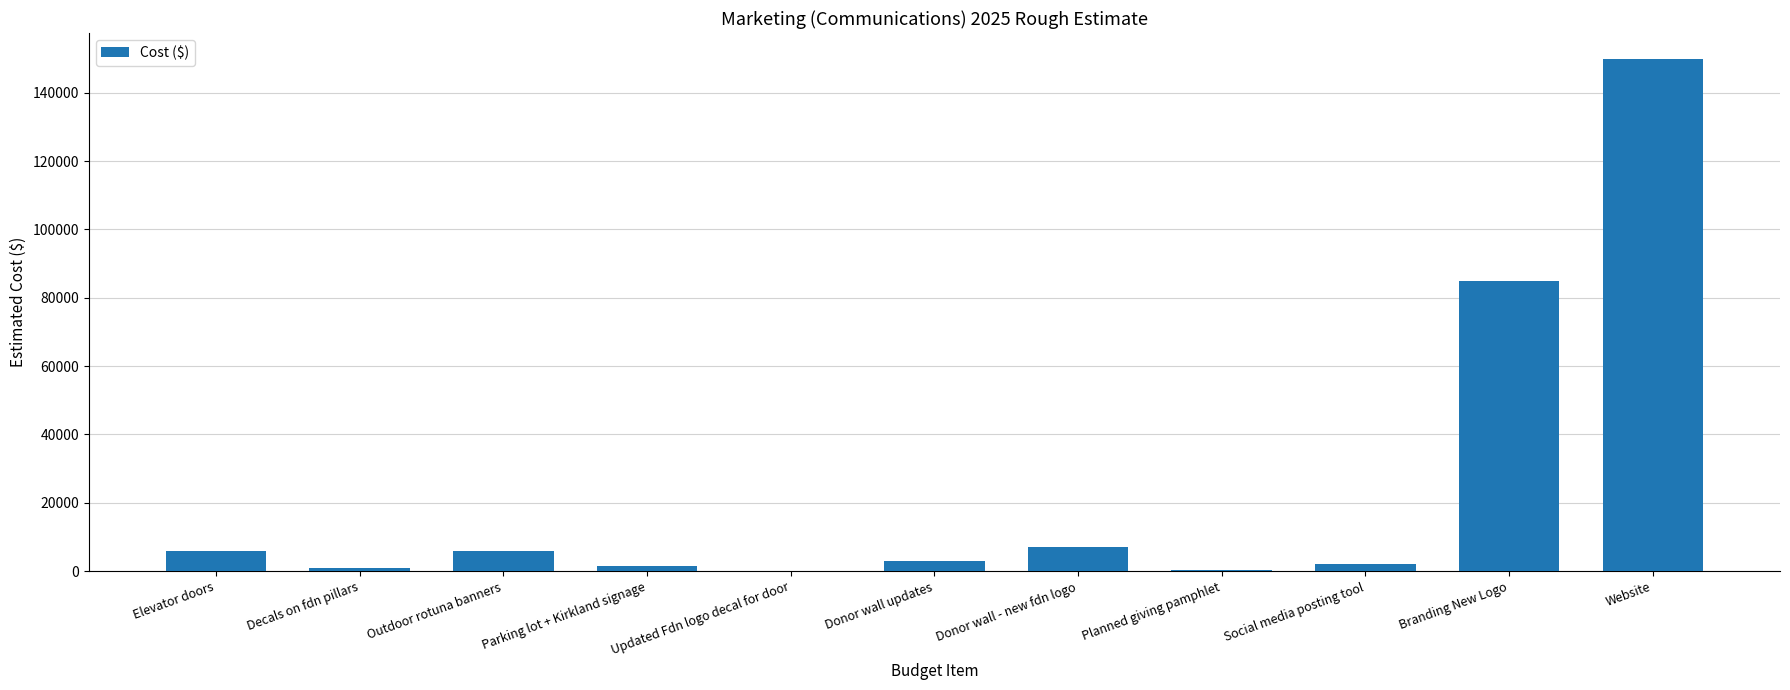

Which label corresponds to the largest value in the chart?

Website